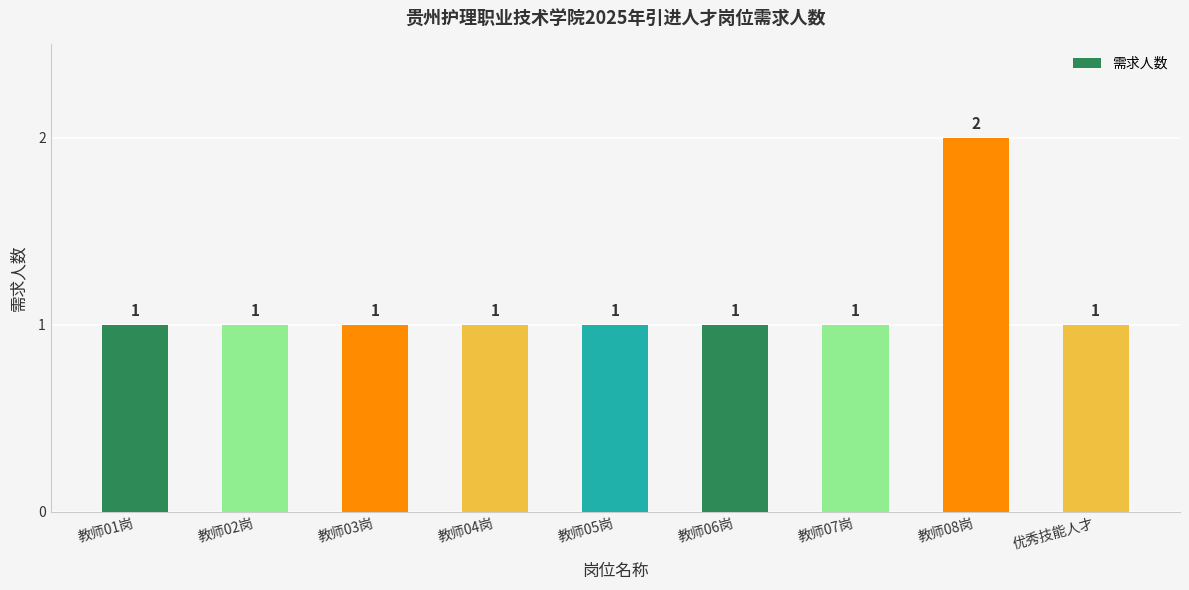

What is the value of the 9th bar from the left?

1